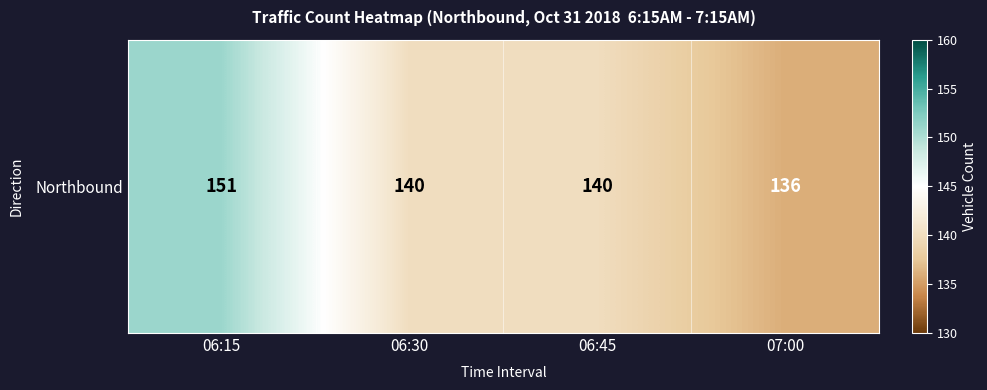

Reading right to left, what are all the values shown in this chart?

136	140	140	151